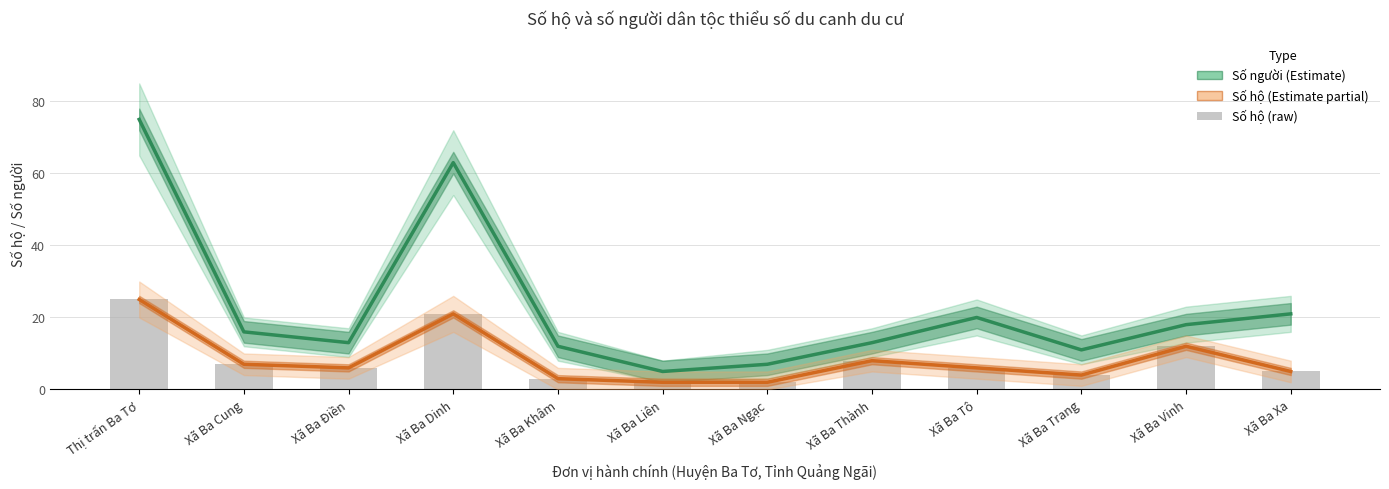

Which series has the widest spread of values?

Số người